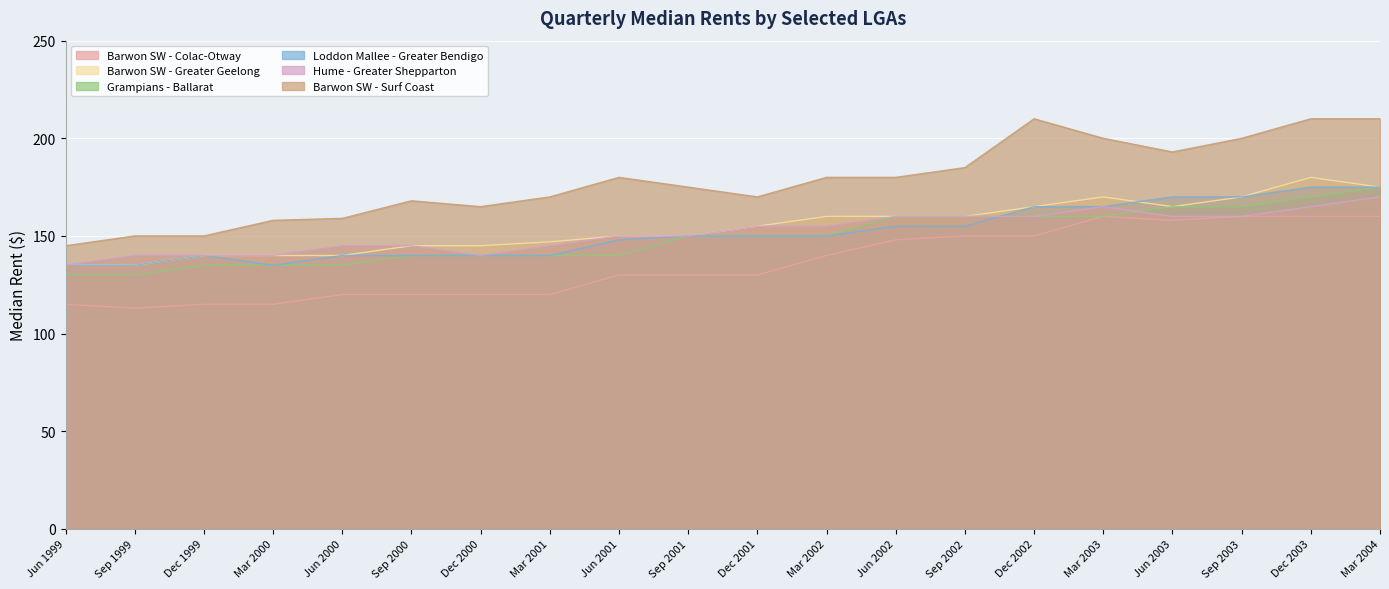

What is the label of the 1st point from the left?

Jun 1999